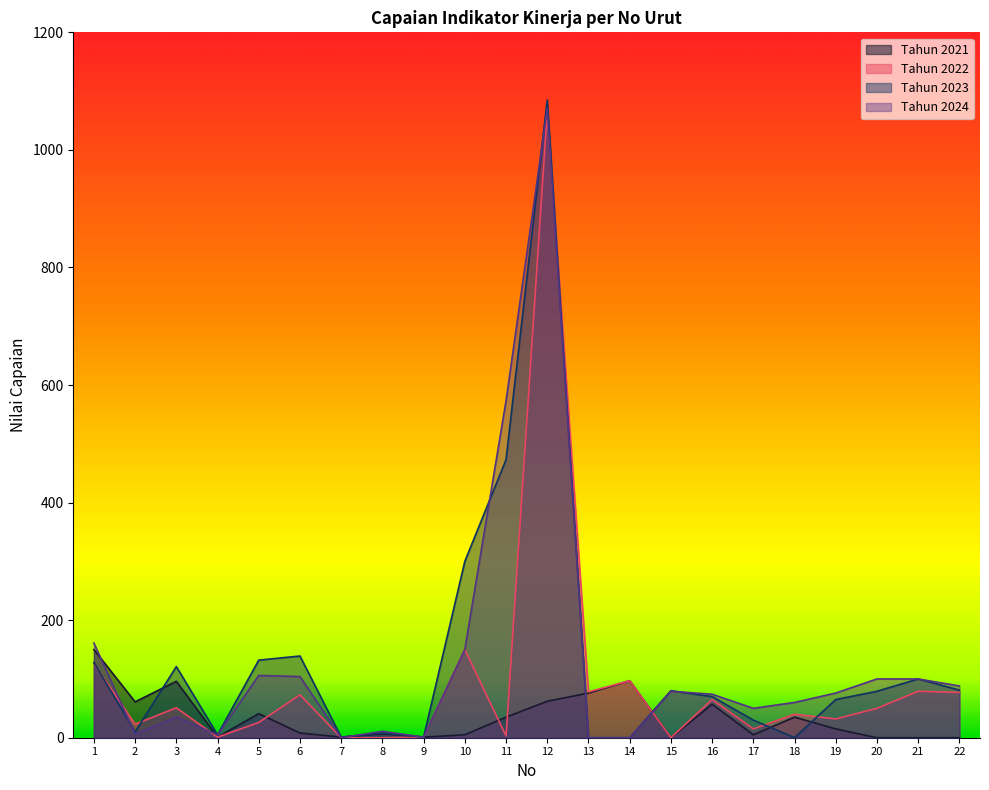

What is the approximate value of Tahun 2022 at 16, to the nearest 50?

50